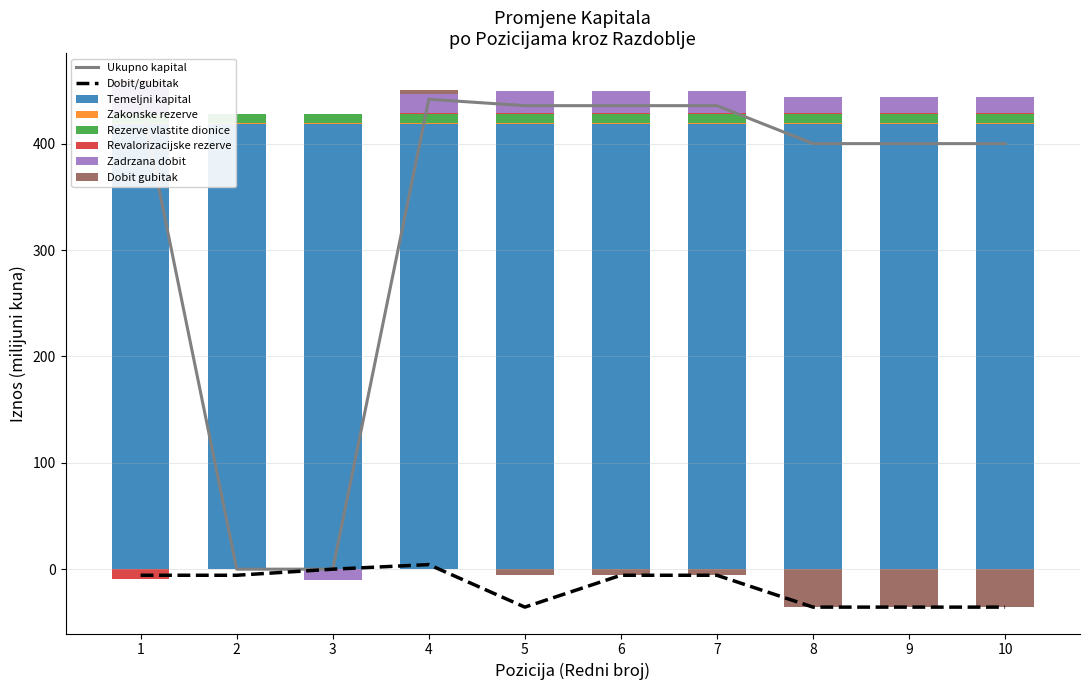

Where is Revalorizacijske rezerve nearest to the value -4?

2